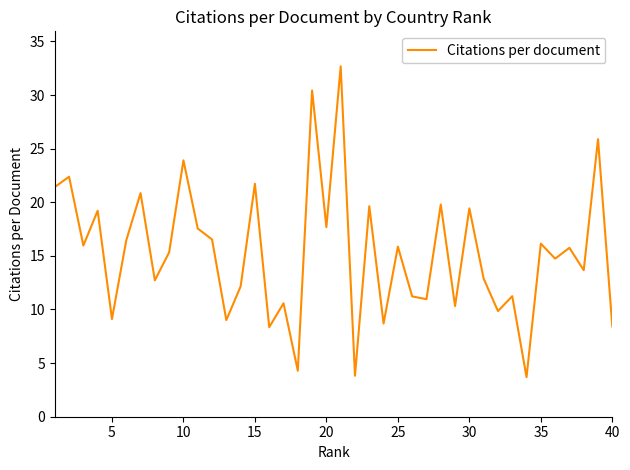

What is the difference between the maximum and minimum values?

29.0